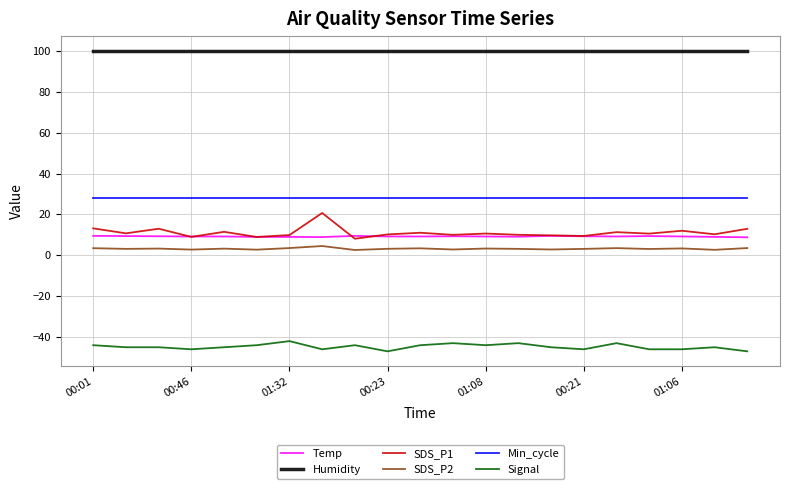

True or false: SDS_P1 and Min_cycle cross at least once.

False